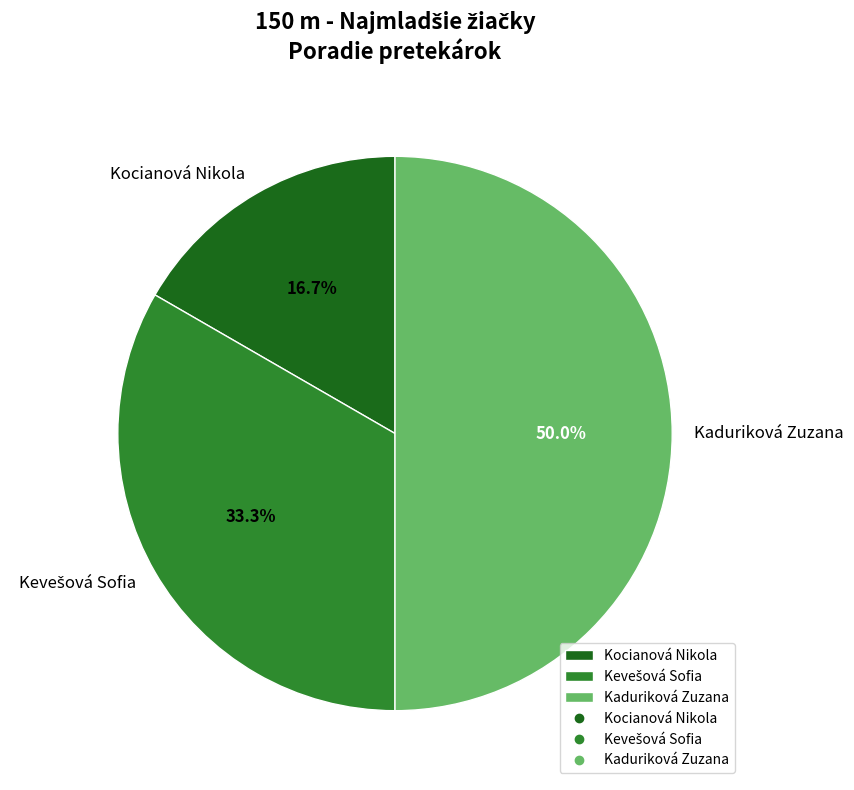

What is the smallest slice in the pie chart?

Kocianová Nikola